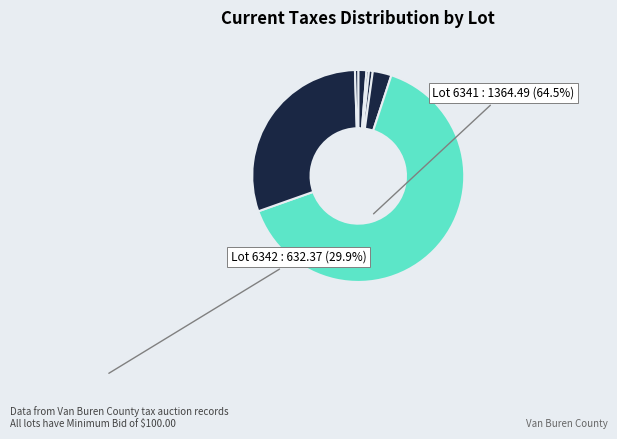

Count the number of slices in the pie.

7